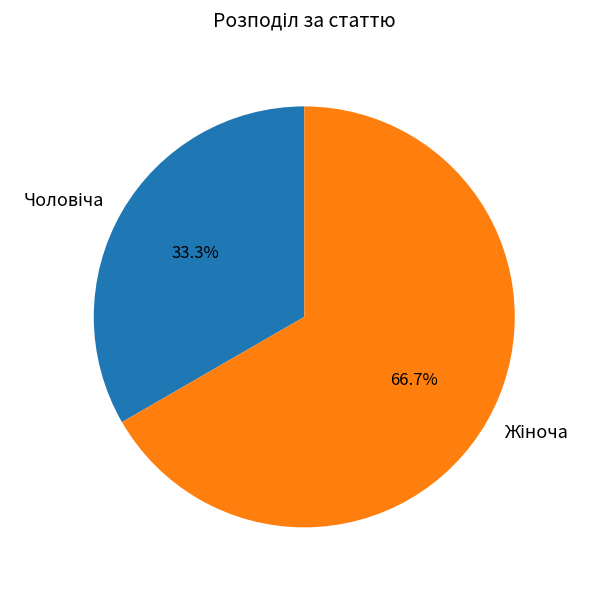

Is there a majority slice in this chart?

Yes